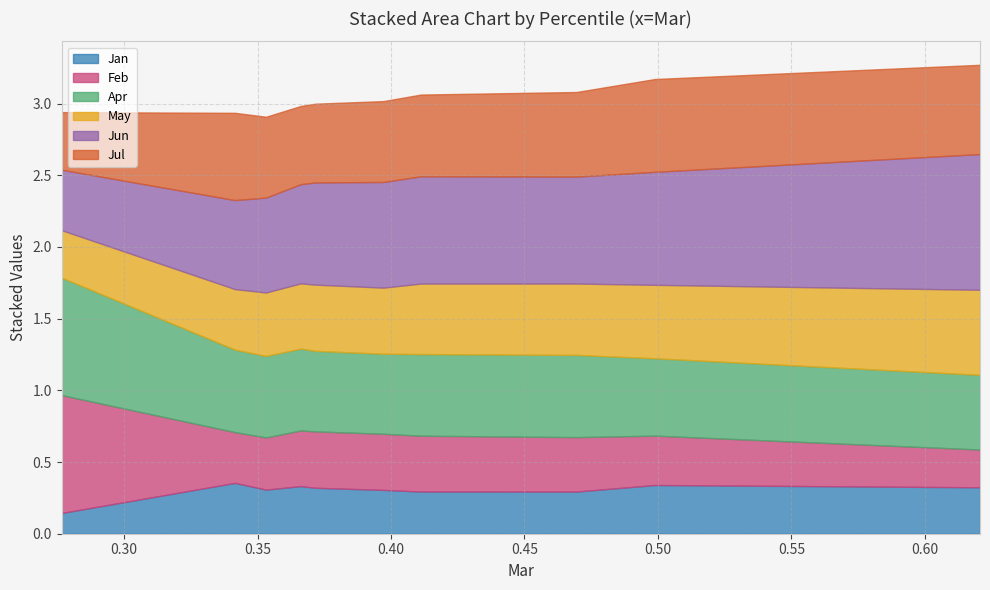

List the series in order of their peak value, lowest first.

Jan, May, Jul, Apr, Feb, Jun